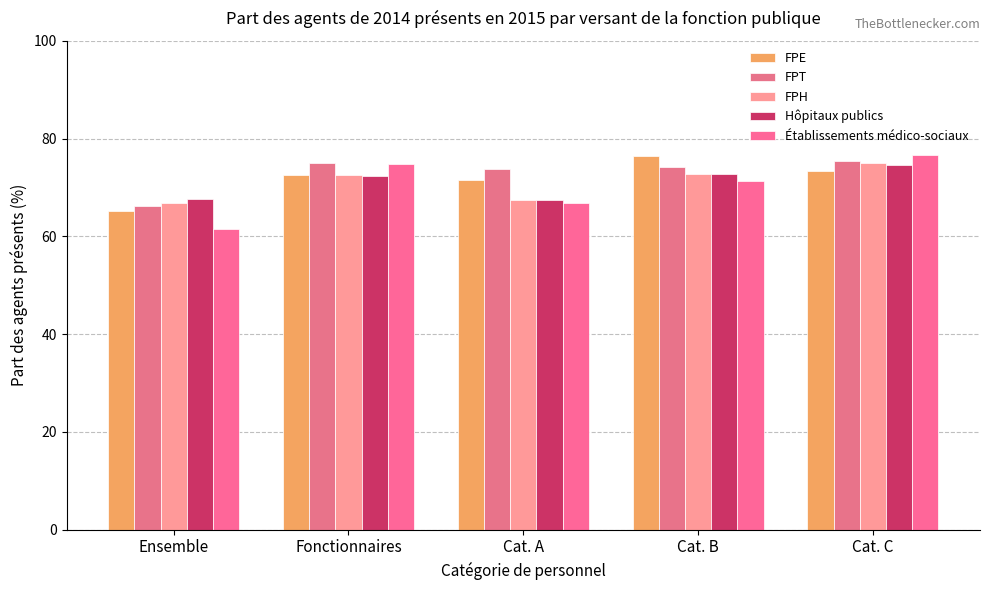

Count the number of categories in the chart.

5